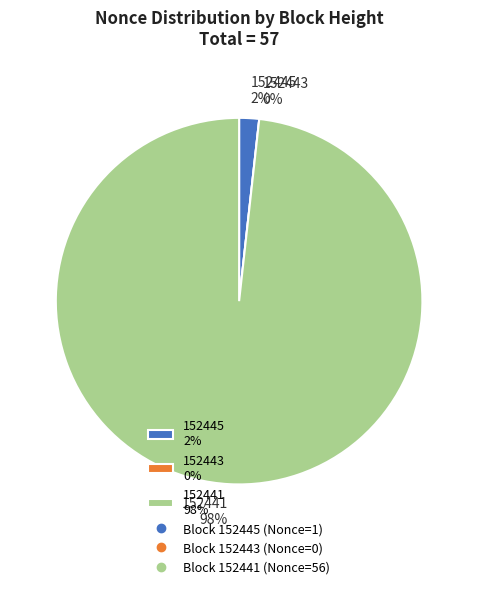

How many segments does this pie chart have?

3